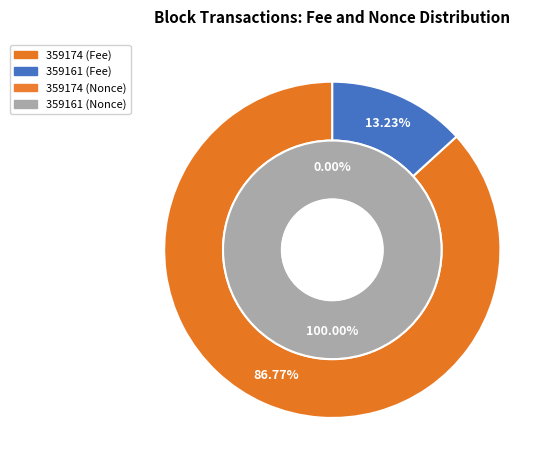

Which series has the largest range (max minus min)?

inner